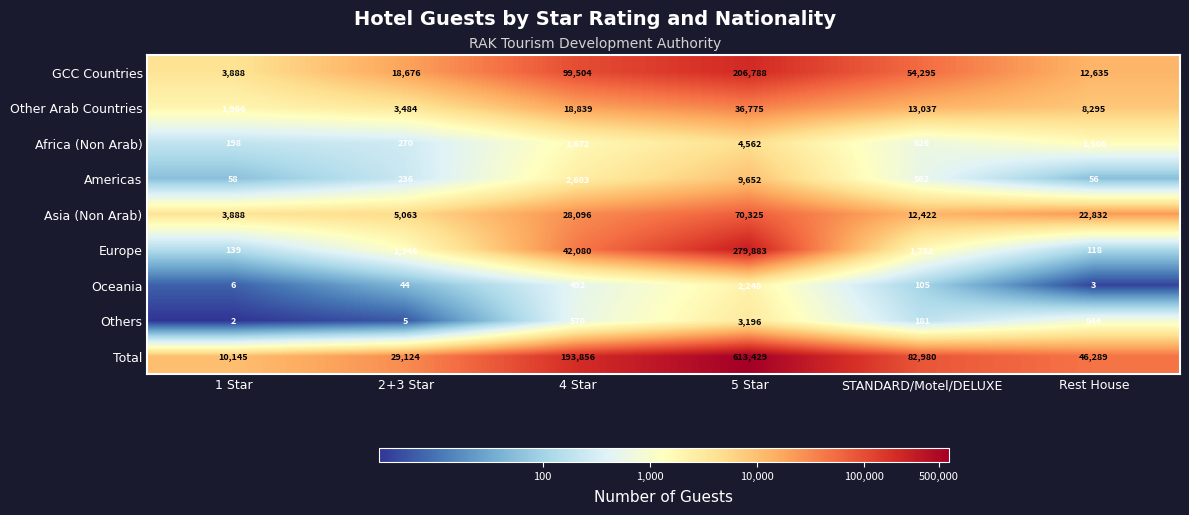

What is the difference between the second highest and second lowest values in the Africa (Non Arab) series?

1402